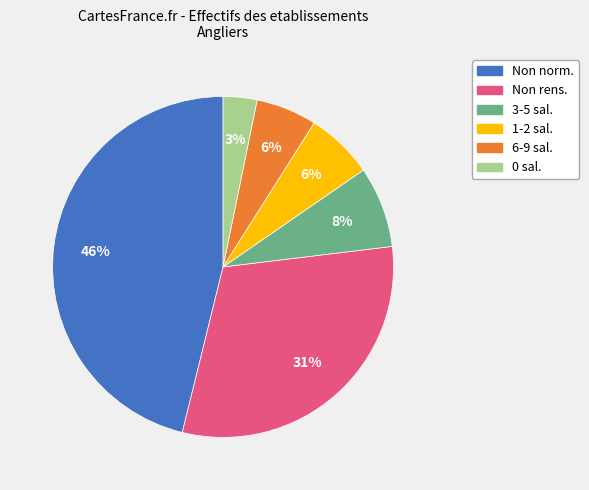

Count the number of slices in the pie.

6